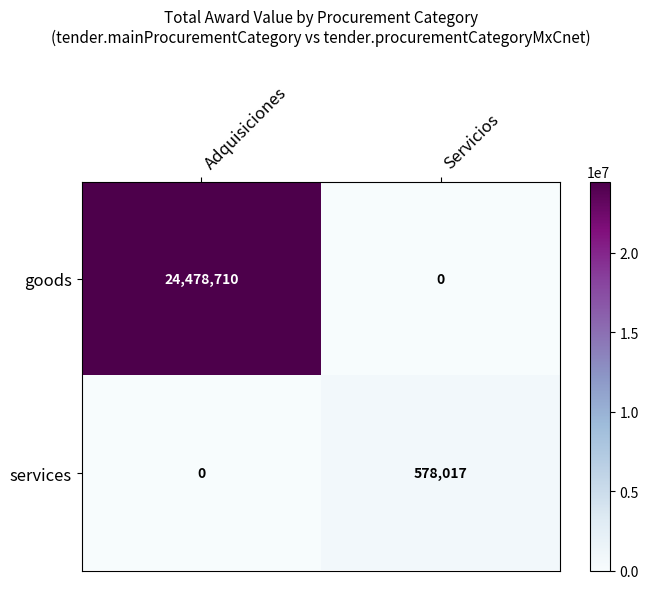

Count the number of categories in the chart.

2